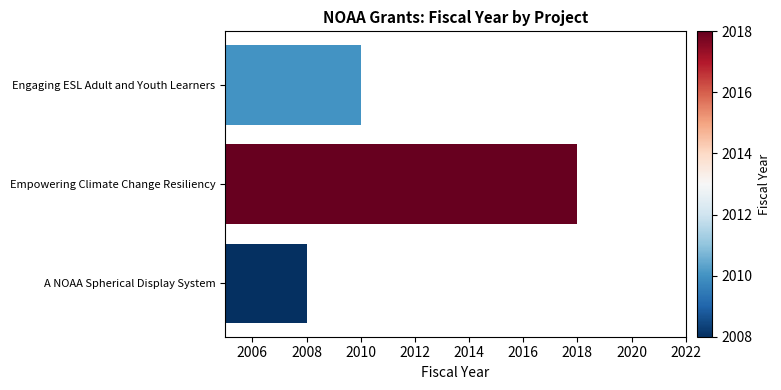

List the labels in order of value, smallest first.

A NOAA Spherical Display System, Engaging ESL Adult and Youth Learners, Empowering Climate Change Resiliency